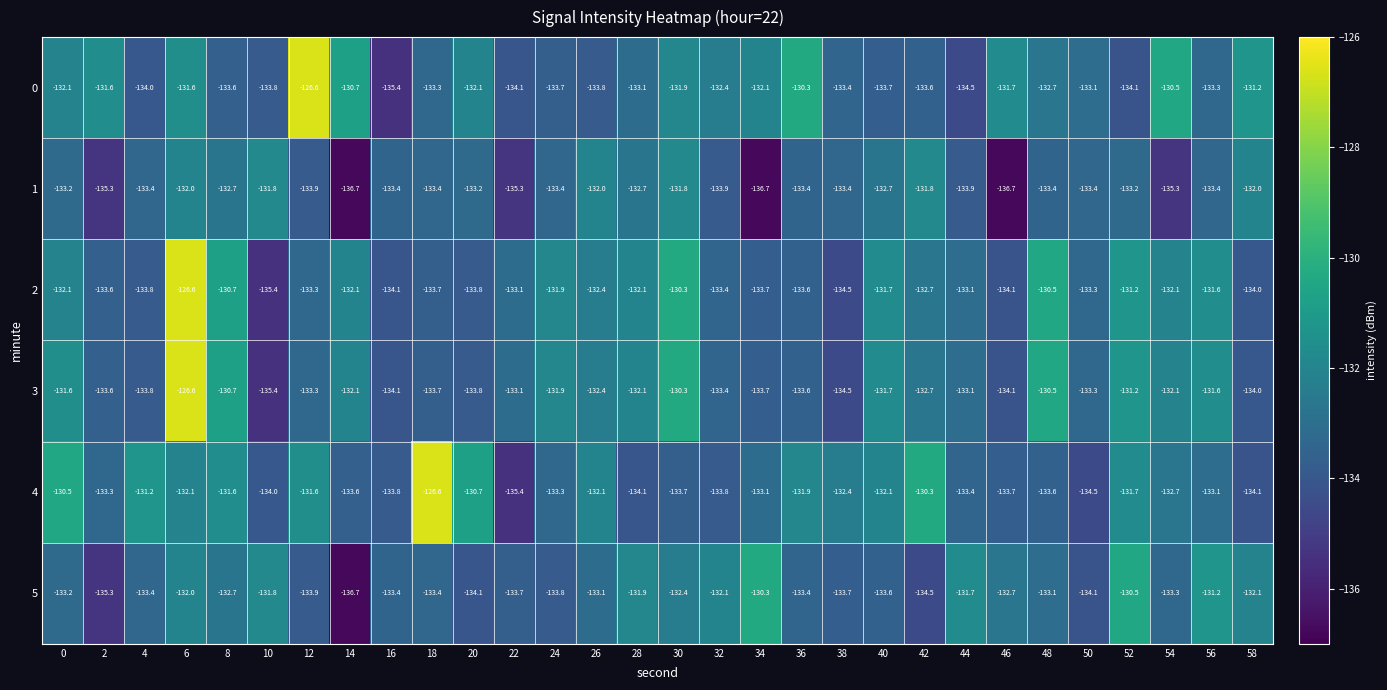

True or false: 2 has a value of -65.6 at 34.

False